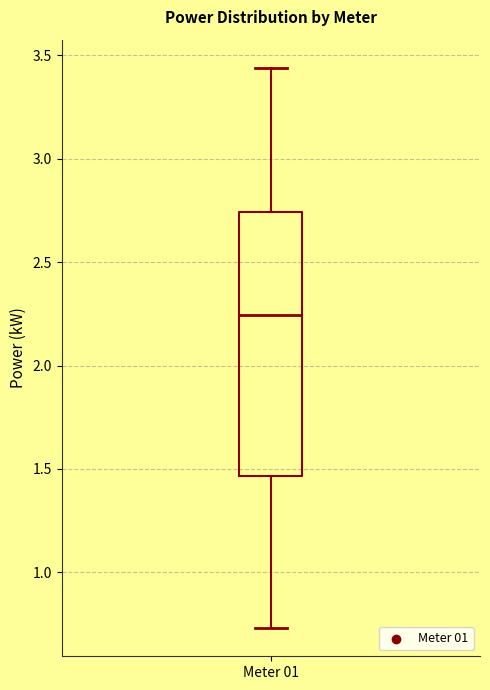

Transcribe this box plot: give where the median line is, the range the box spans, and where the two whiskers end, as read against the y-axis. The values are not printed on the chart, so give them approximately, as read against the axis.

median 2.25, box 1.45 to 2.75, whiskers 0.75 to 3.45